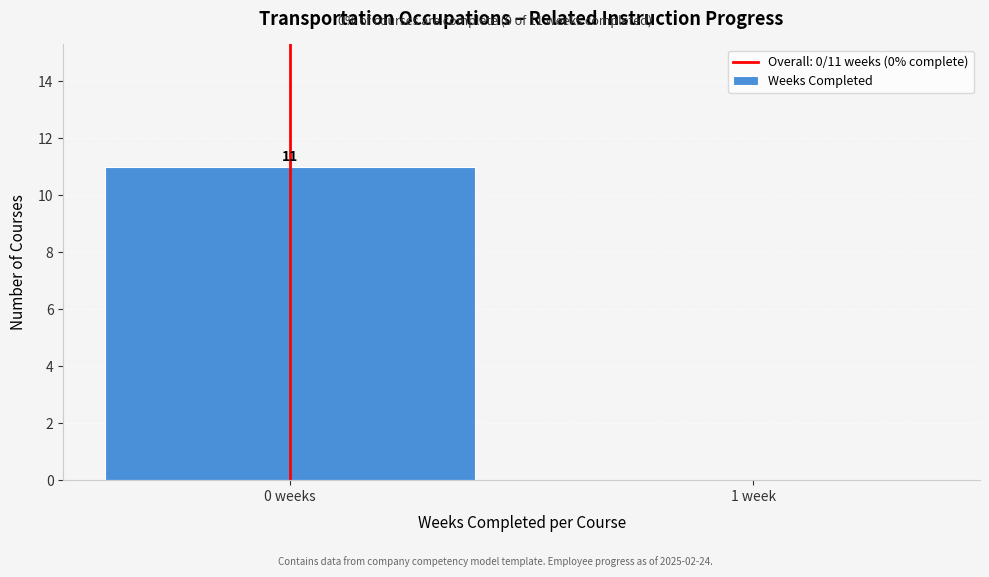

Reading right to left, what are all the values shown in this chart?

1 week=0	0 weeks=11